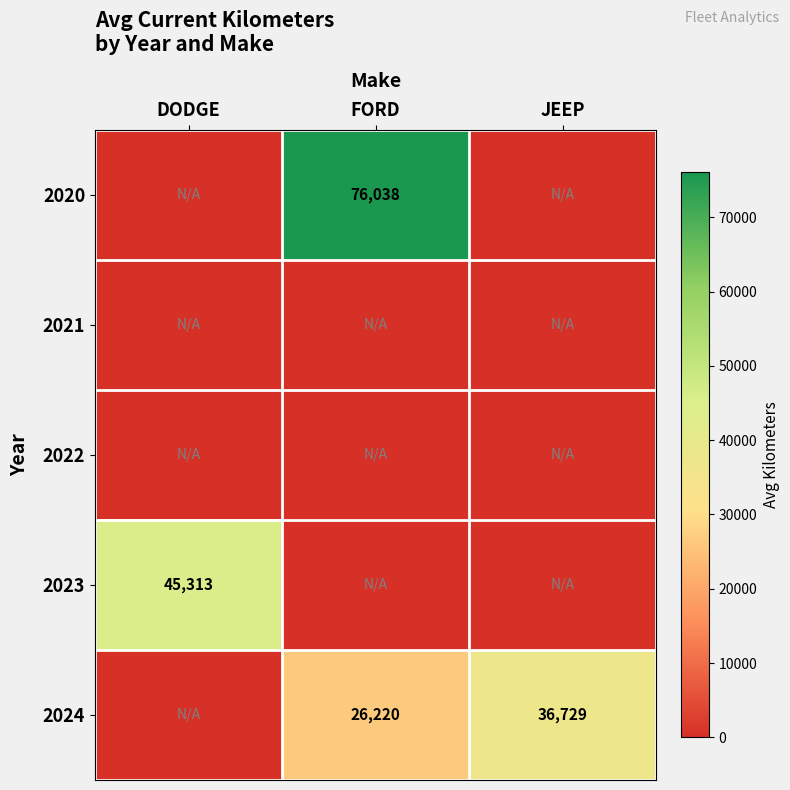

Is the value of 2023 at DODGE greater than the value of 2024 at FORD?

Yes